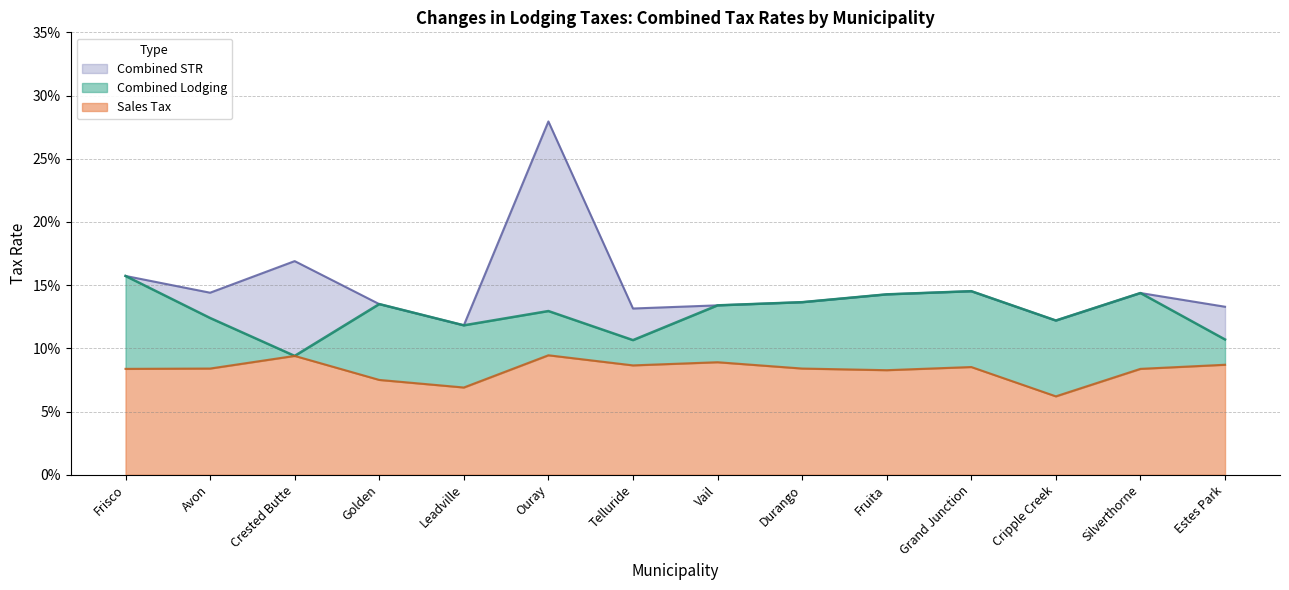

What is the average value of the Combined Lodging series?

0.1